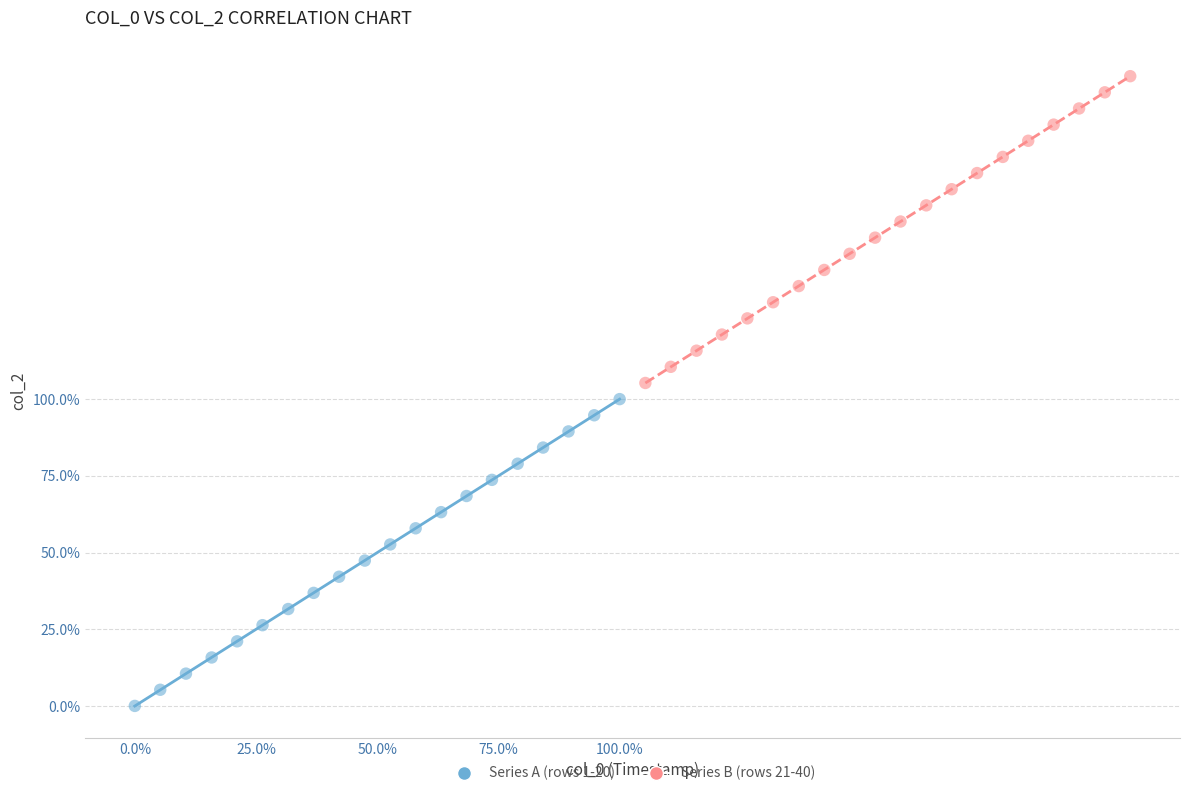

Which series contains the highest Y value?

Series B (rows 21-40)